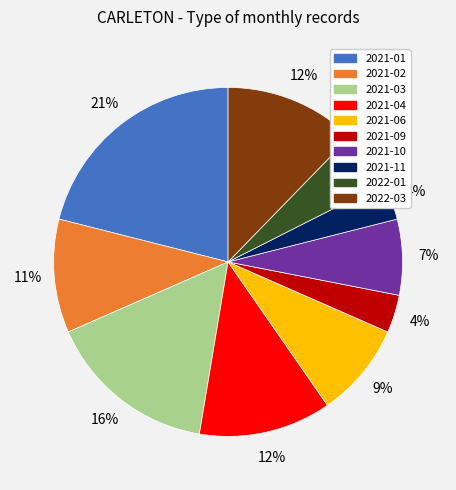

To the nearest percent, what is the average slice percentage?

10%